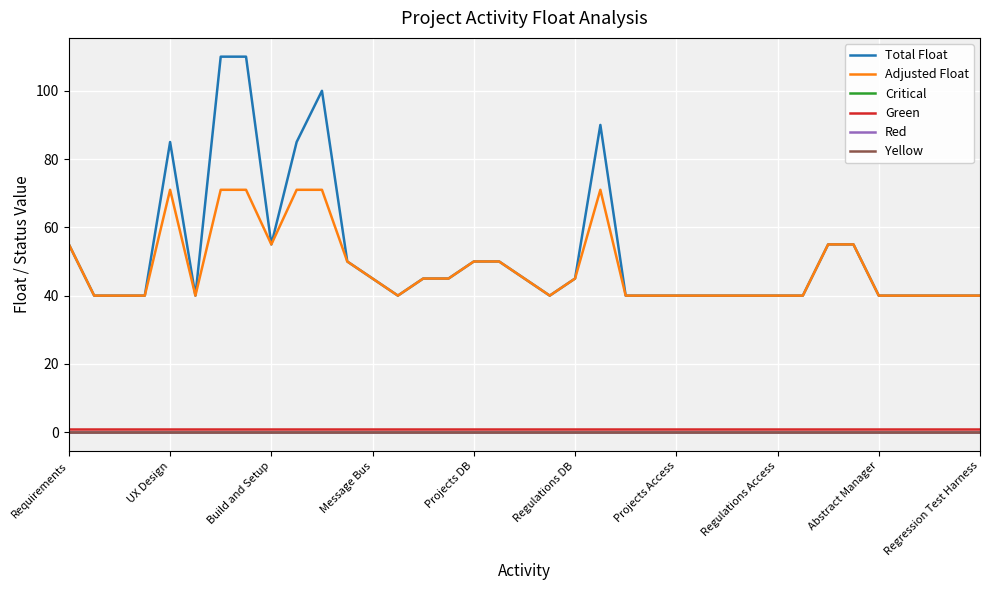

True or false: Red and Total Float cross at least once.

False